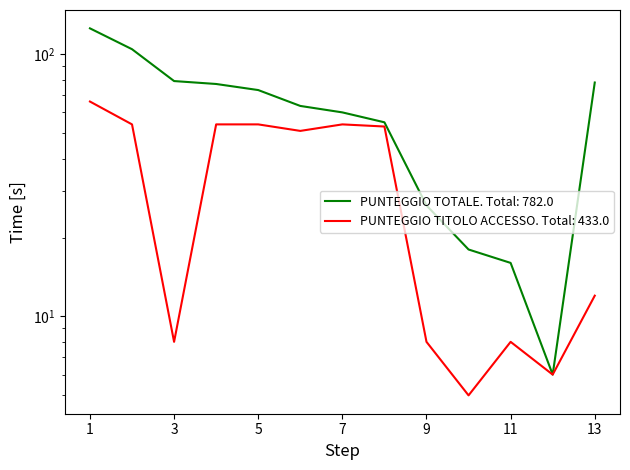

Rank the series at 1 from highest to lowest value.

PUNTEGGIO TOTALE, PUNTEGGIO TITOLO ACCESSO